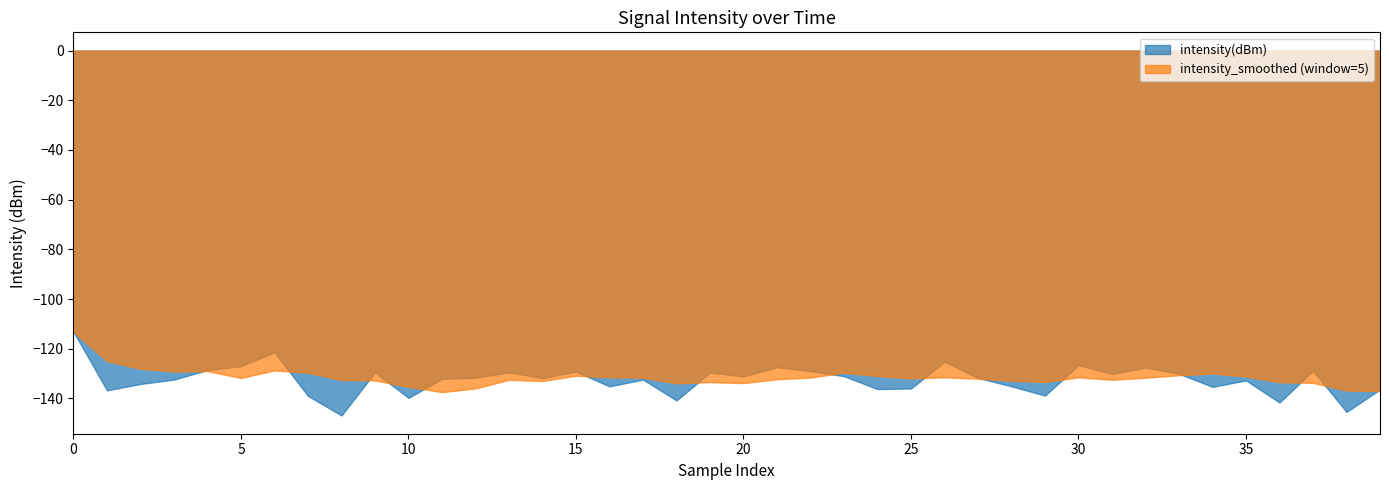

How many distinct data groups are displayed?

2